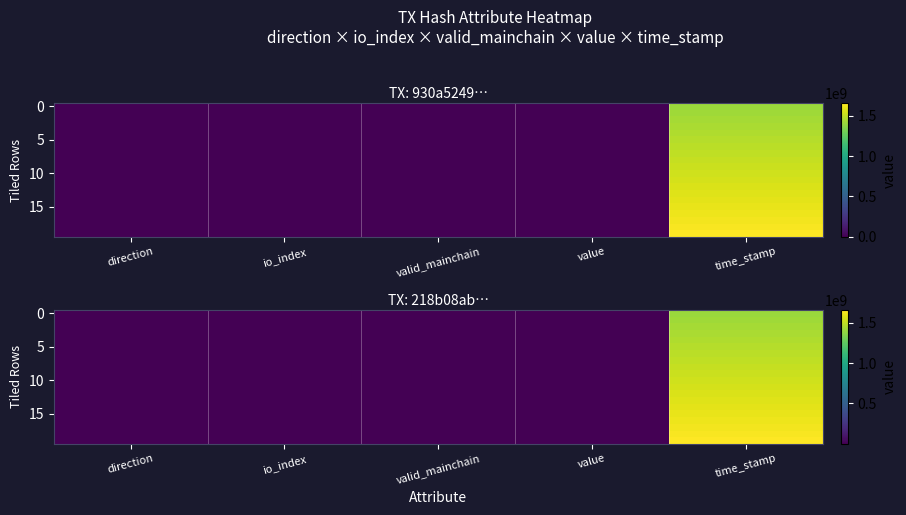

What is the difference between the highest and lowest values at value?

17.4